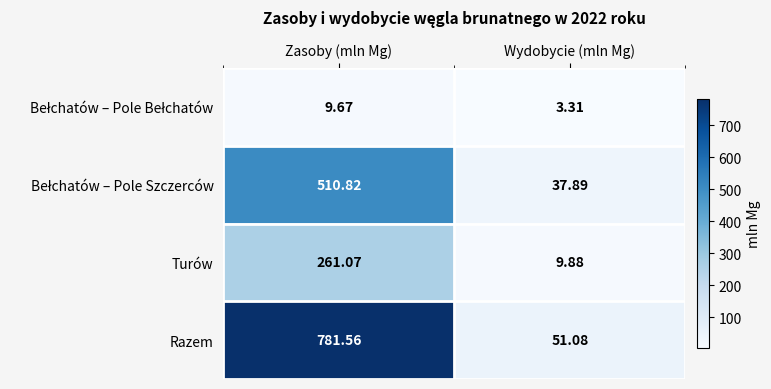

Which series has the largest total across all categories?

Razem